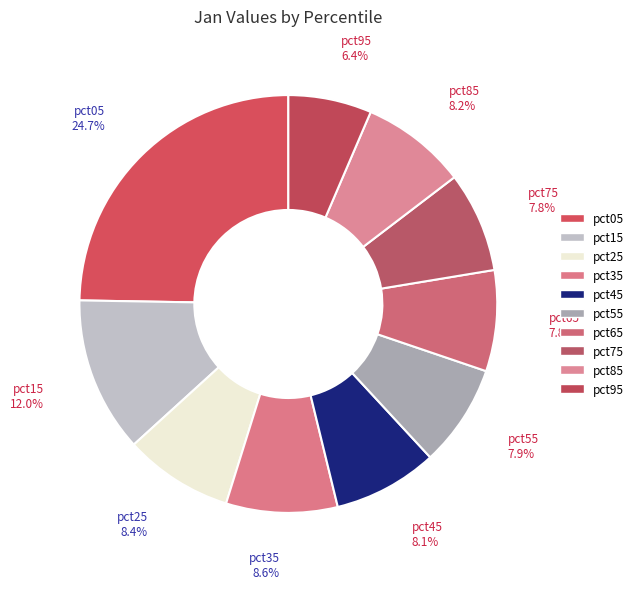

How many segments does this pie chart have?

10